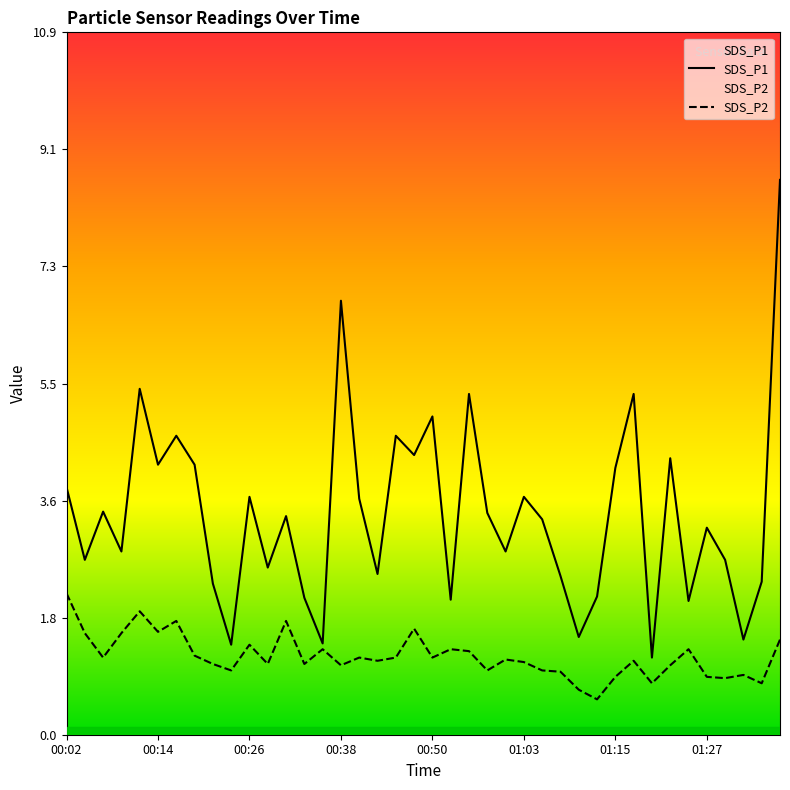

Which series has the largest range (max minus min)?

SDS_P1